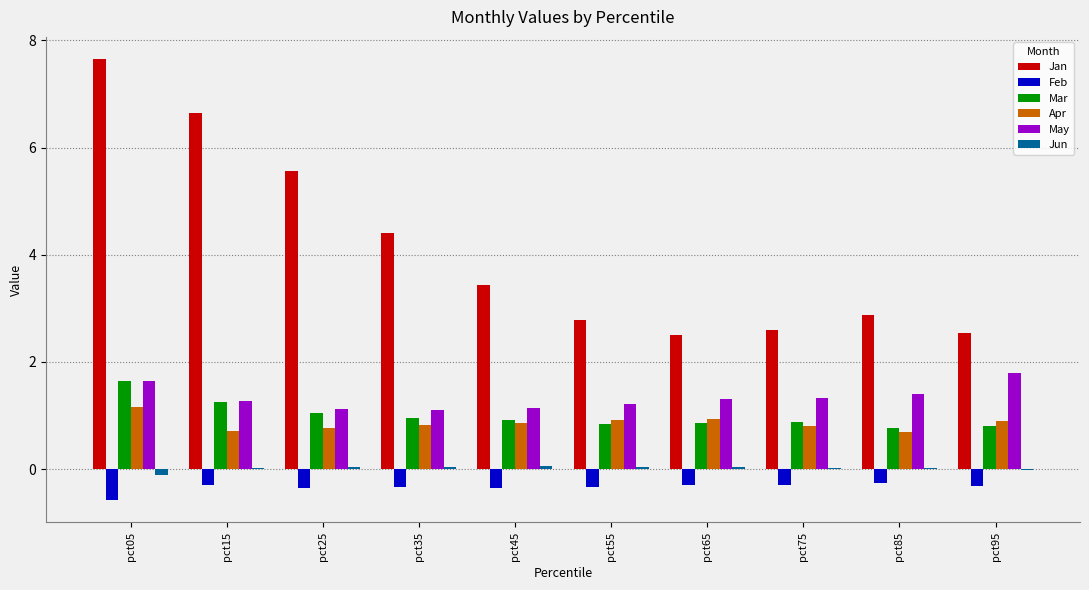

What are all the series names shown in the legend?

Jan, Feb, Mar, Apr, May, Jun